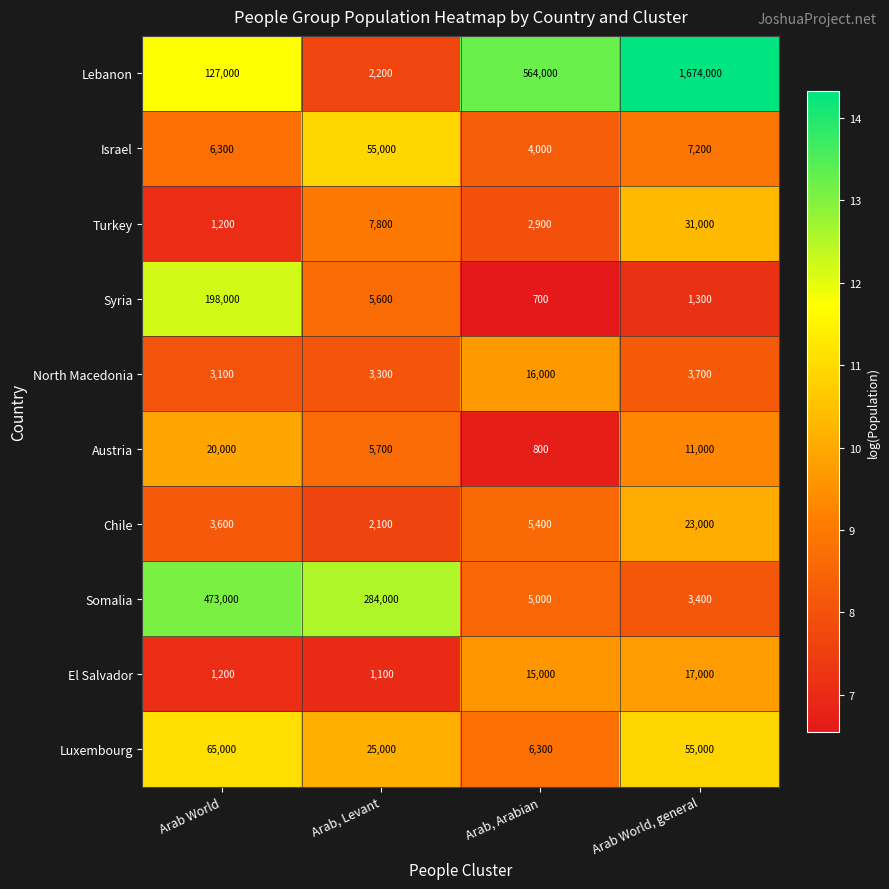

The value of El Salvador at Arab, Levant is 1100. True or false?

True